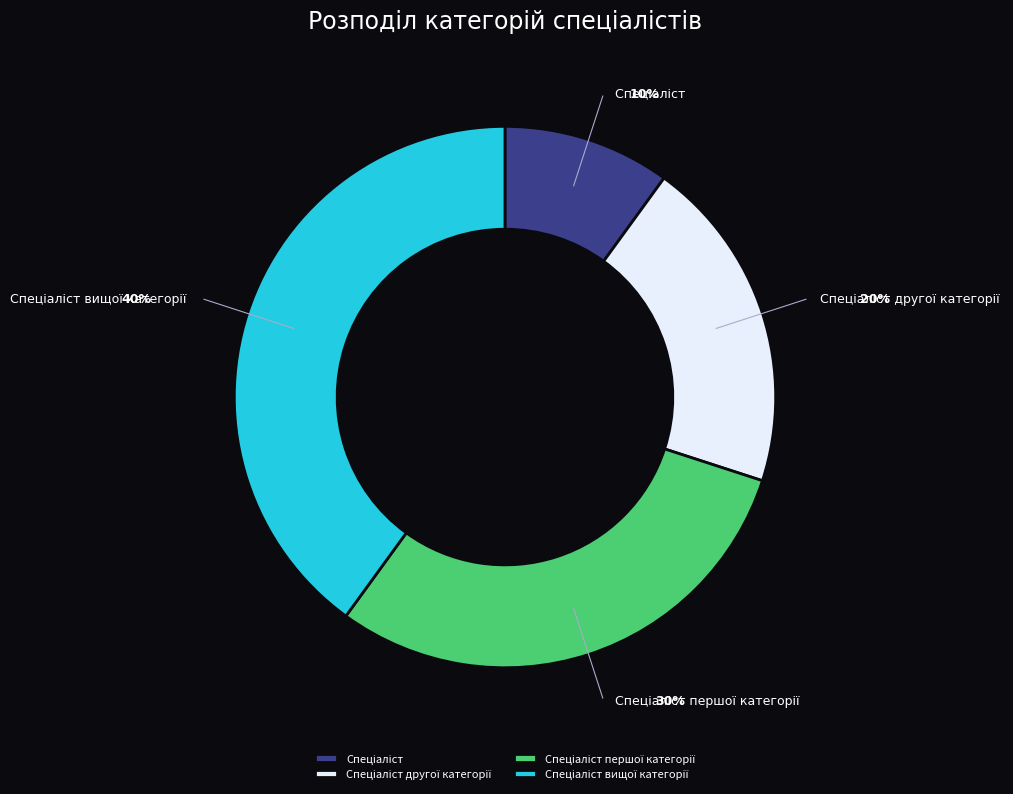

To the nearest percent, what is the average slice percentage?

25%